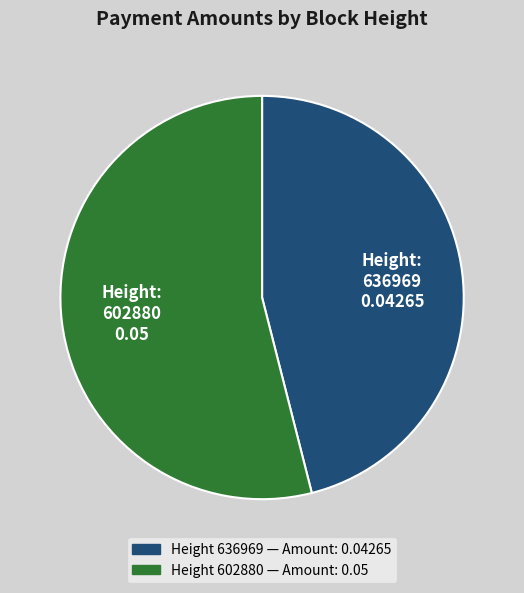

Is there a majority slice in this chart?

Yes